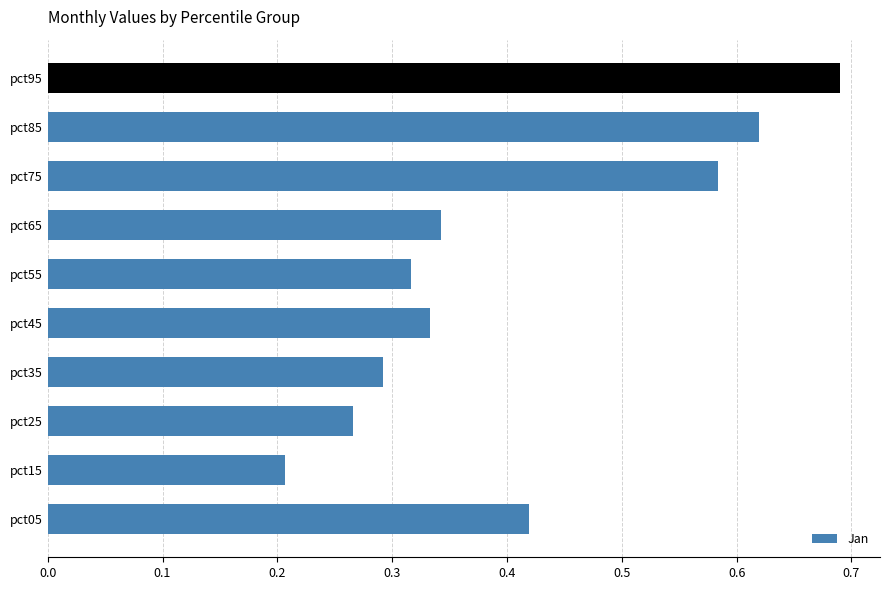

What is the sum of the values at pct15 and pct95?

0.9